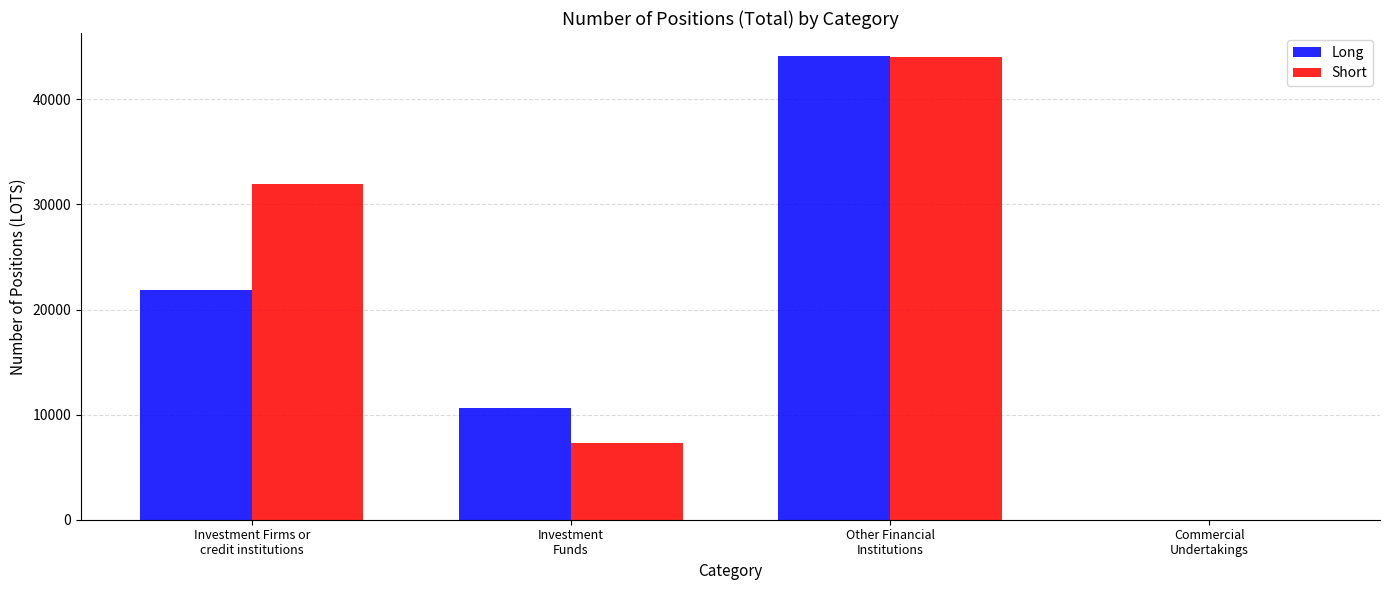

The Short series shows 31897.7 at Investment Firms or
credit institutions. True or false?

True